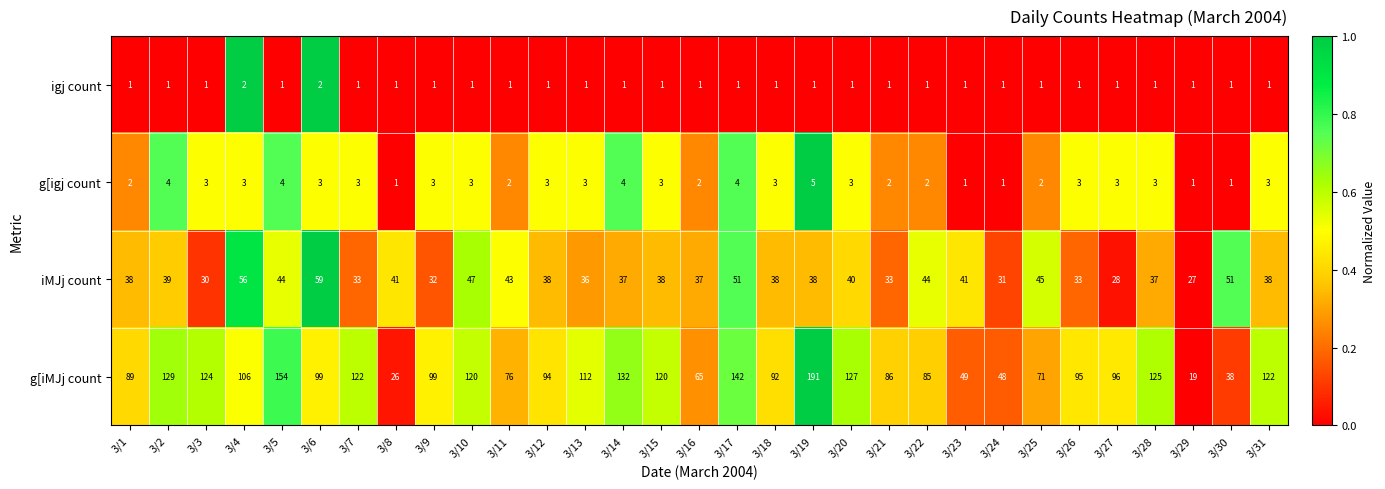

What is the total value across all series at 3/17?

198